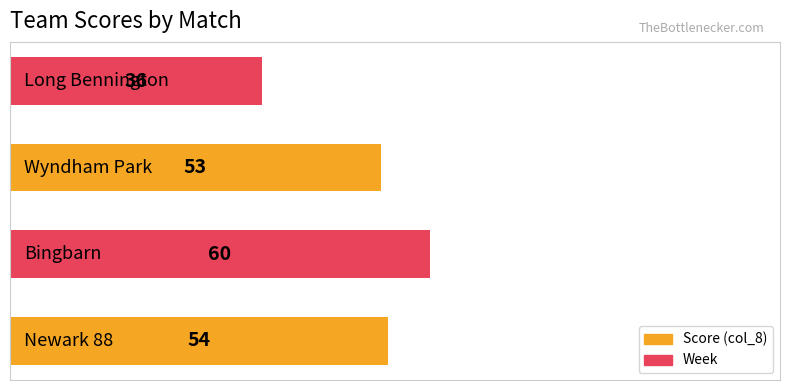

What is the minimum value shown in the chart?

36